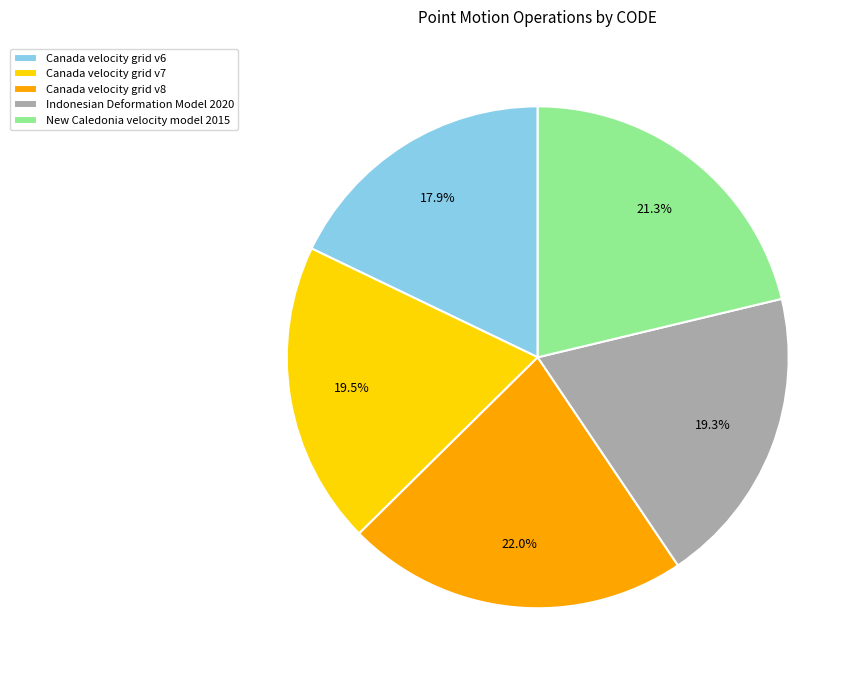

Approximately how many times larger is the value at New Caledonia velocity model 2015 compared to Canada velocity grid v6?

1.2